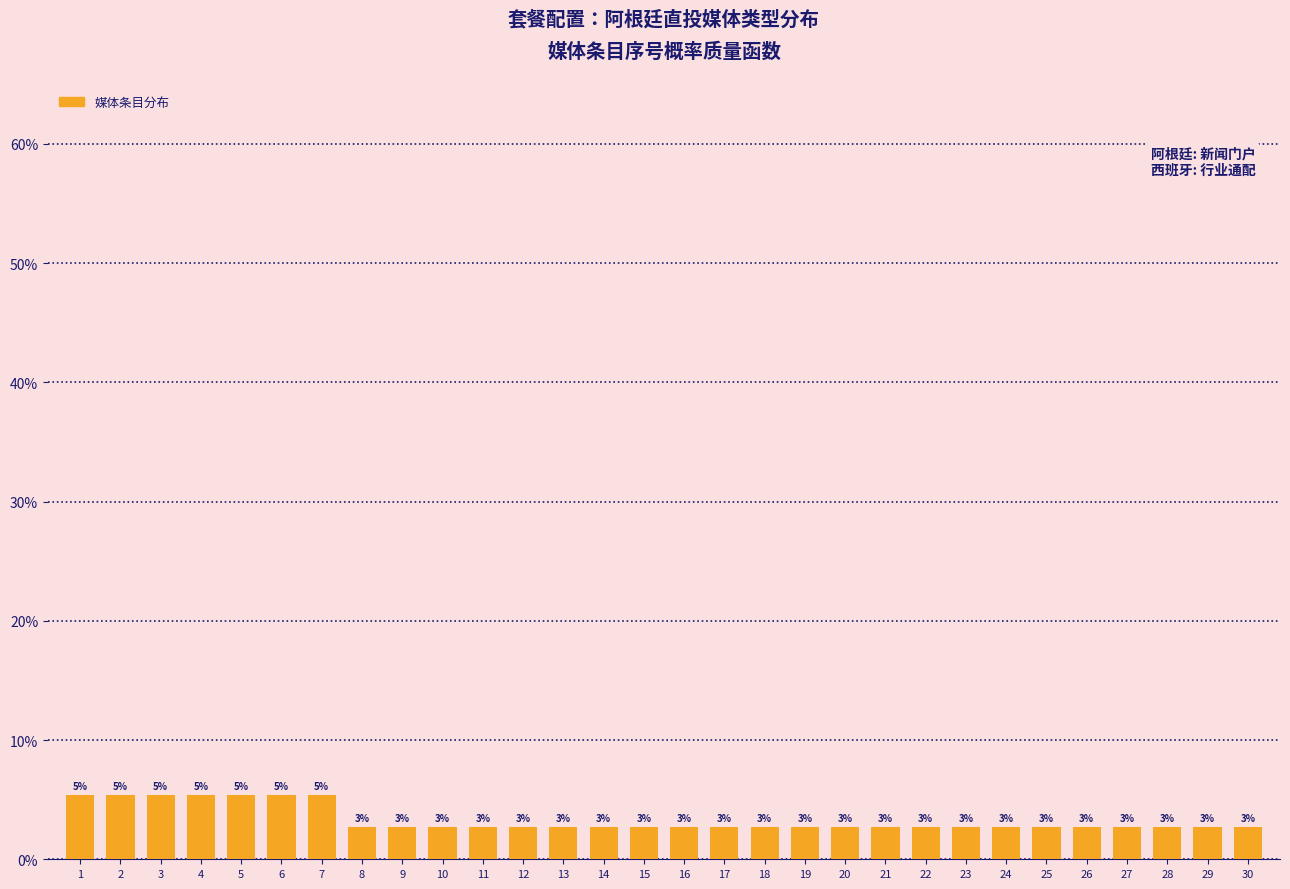

Does the chart contain any negative values?

No